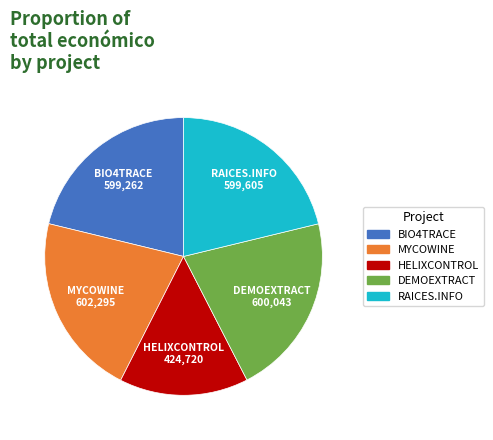

Which category has the smallest portion of the pie?

HELIXCONTROL